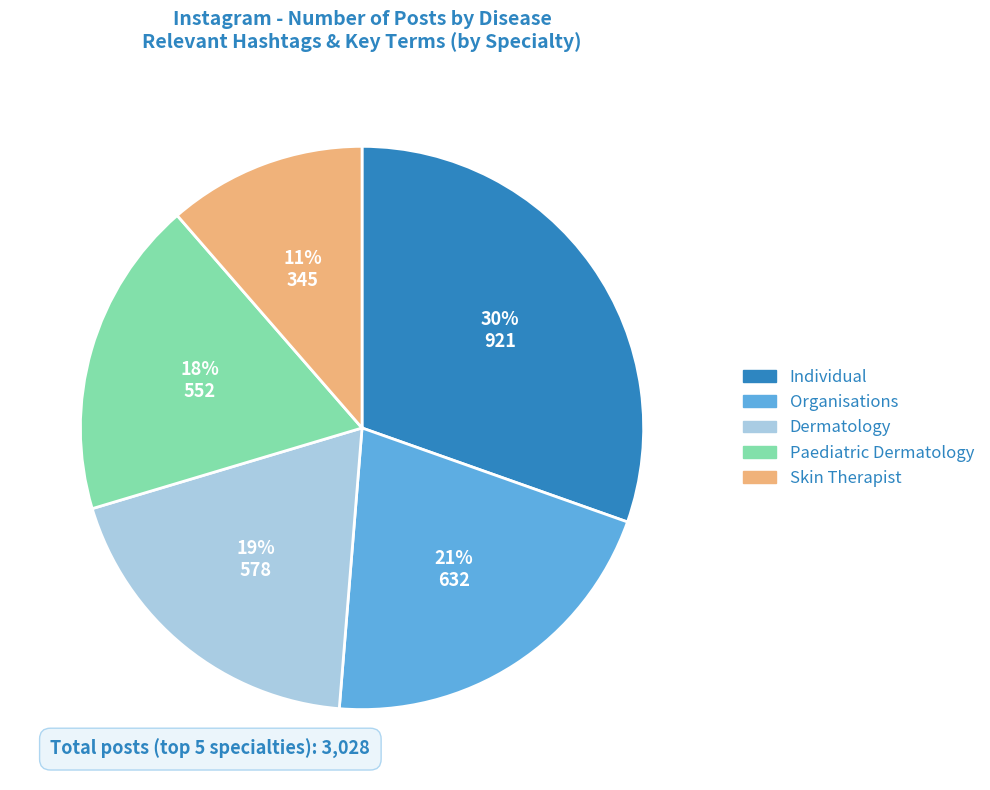

Between Skin Therapist and Organisations, which is larger?

Organisations